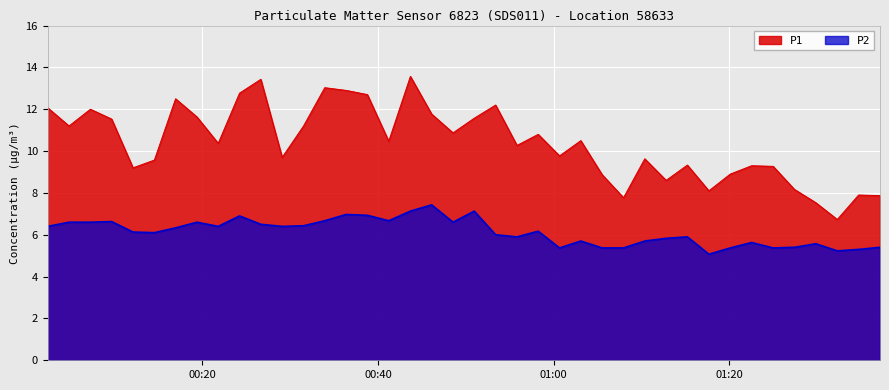

Reading right to left, list all the values displayed in this chart.

P1: 7.9	7.9	6.7	7.5	8.2	9.3	9.3	8.9	8.1	9.3	8.6	9.6	7.8	8.9	10.5	9.8	10.8	10.3	12.2	11.6	10.9	11.8	13.6	10.5	12.7	12.9	13.0	11.2	9.7	13.4	12.8	10.4	11.6	12.5	9.6	9.2	11.5	12.0	11.2	12.1
P2: 5.4	5.3	5.2	5.6	5.4	5.4	5.6	5.4	5.1	5.9	5.8	5.7	5.4	5.4	5.7	5.4	6.2	5.9	6.0	7.1	6.6	7.4	7.1	6.7	6.9	7.0	6.7	6.4	6.4	6.5	6.9	6.4	6.6	6.3	6.1	6.1	6.6	6.6	6.6	6.4